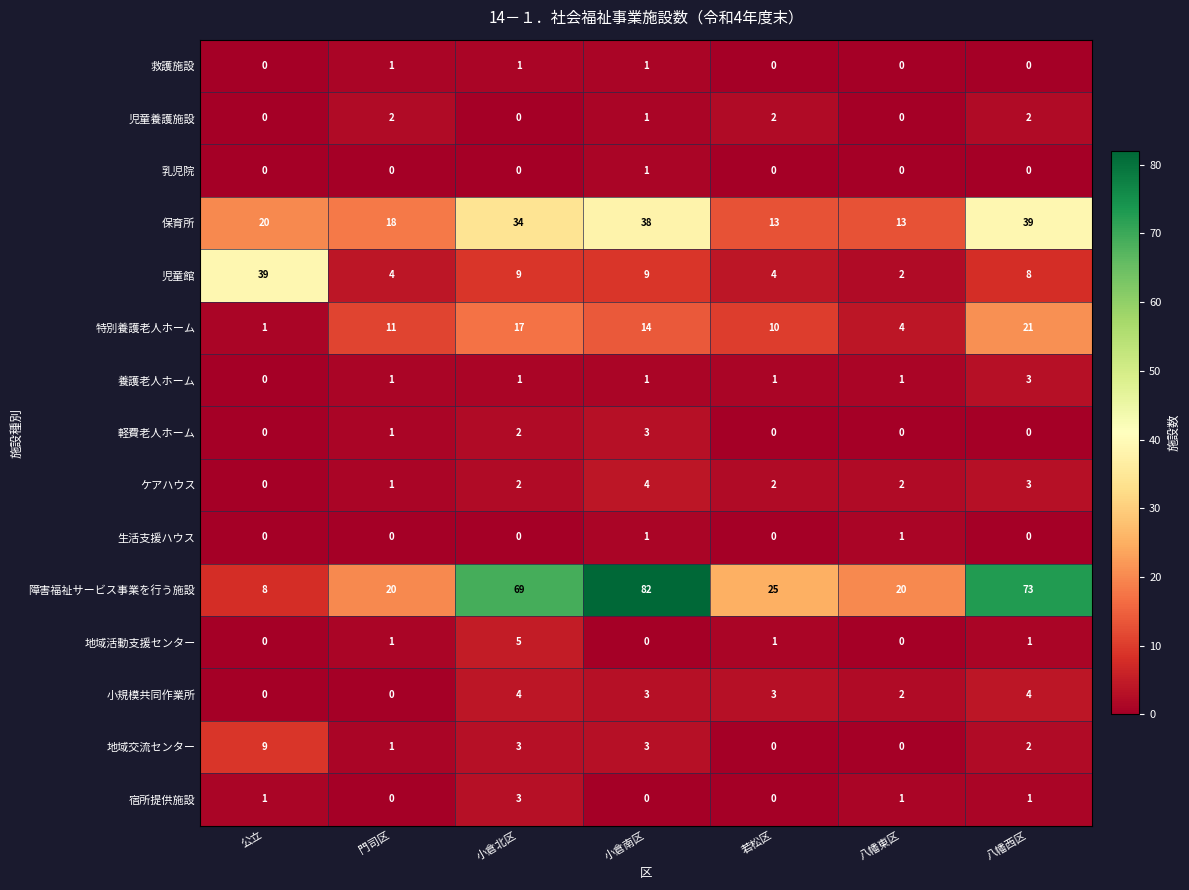

What is the total value across all series at 小倉北区?

150